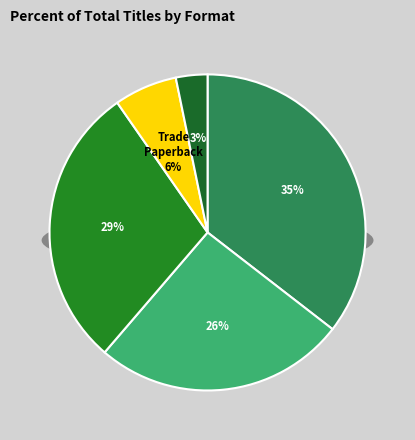

What percentage is the eBook slice, to the nearest percent?

35%